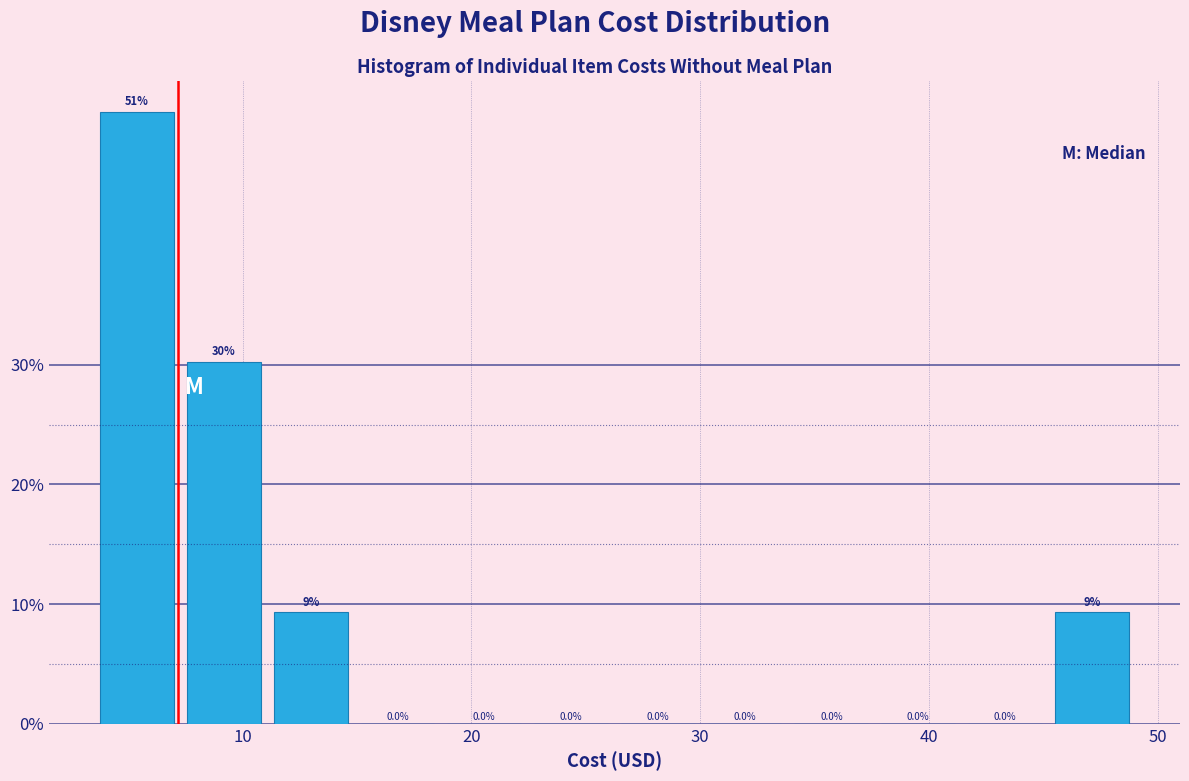

Read against the x-axis, roughly where is the centre of the tallest bar?

5